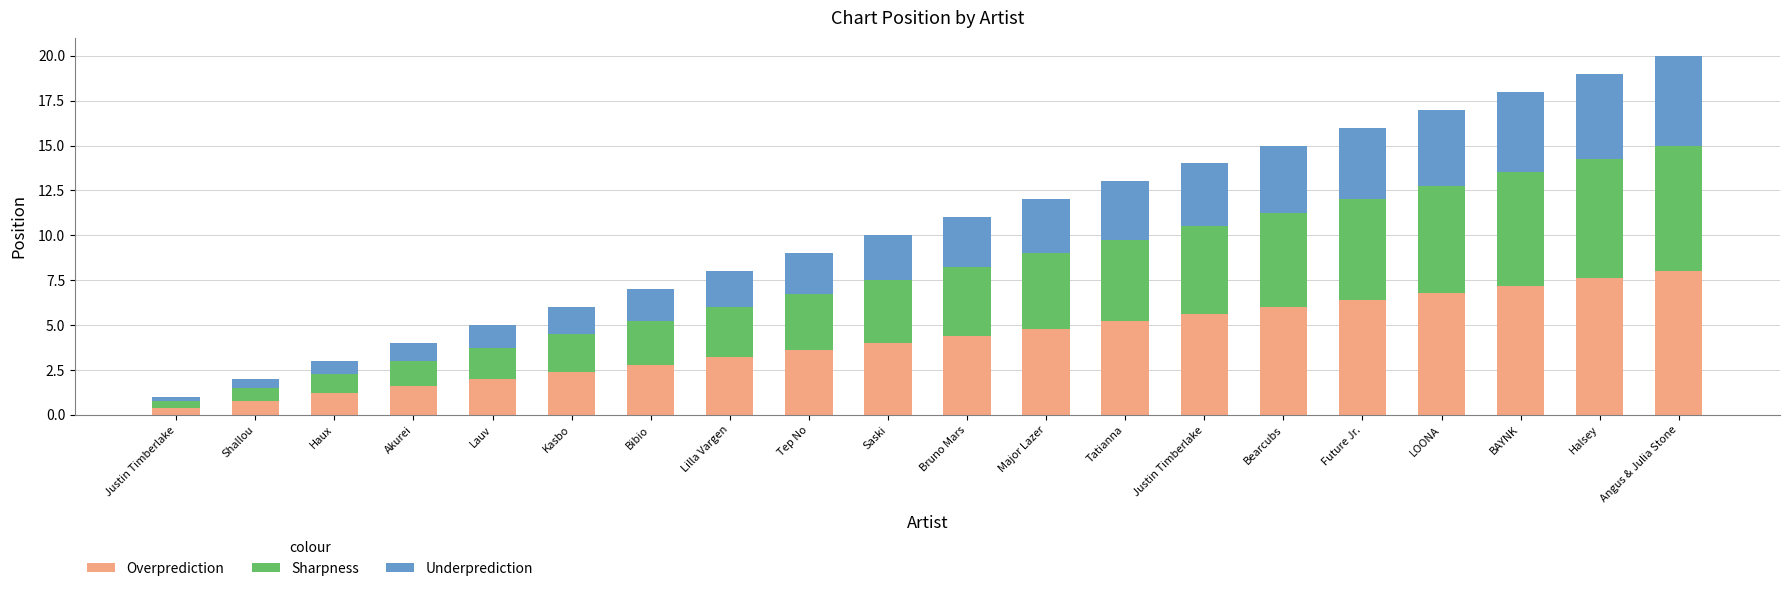

How many series are shown in this chart?

3